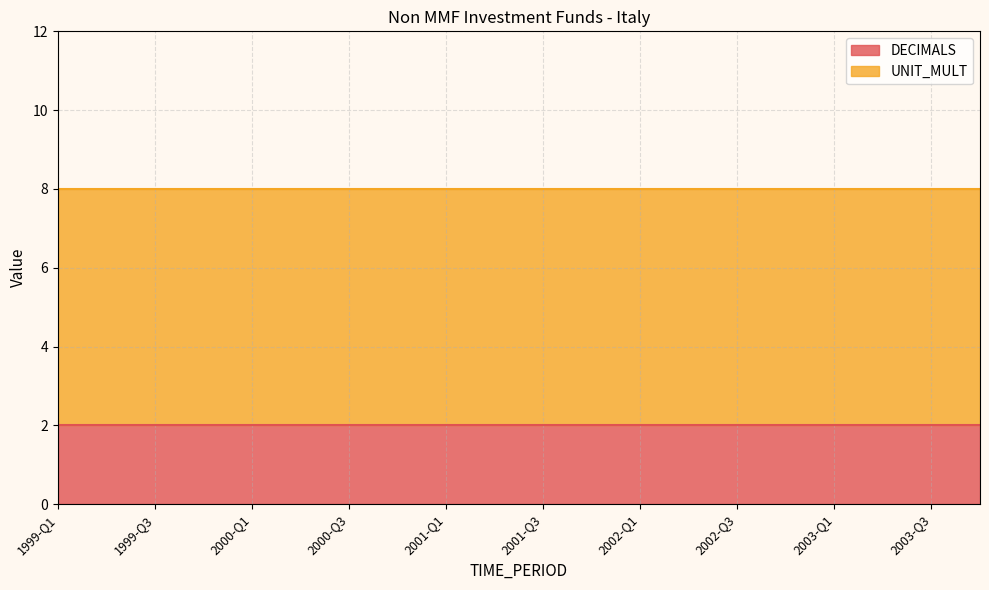

At which label is UNIT_MULT closest to 6?

1999-Q1